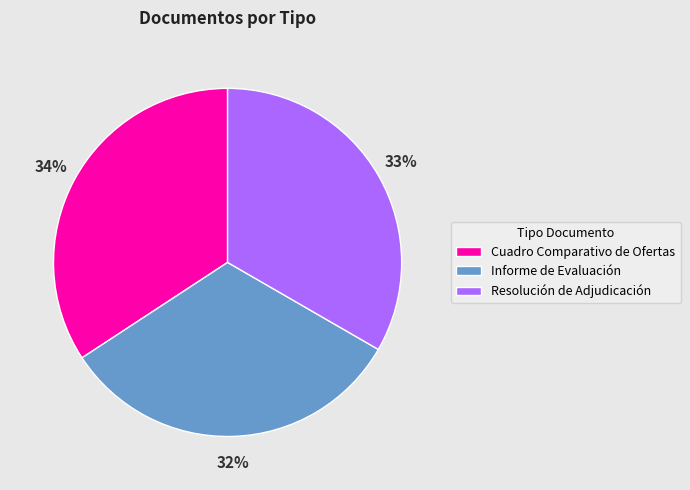

Does Cuadro Comparativo de Ofertas represent more than half of the total?

No